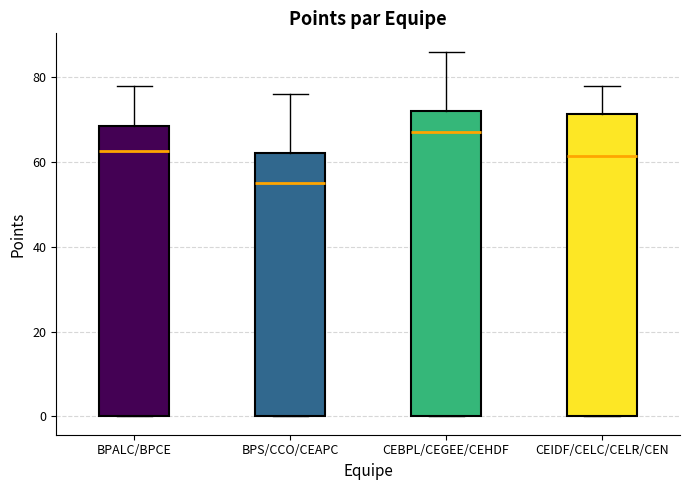

Which box has the highest median line?

CEBPL/CEGEE/CEHDF